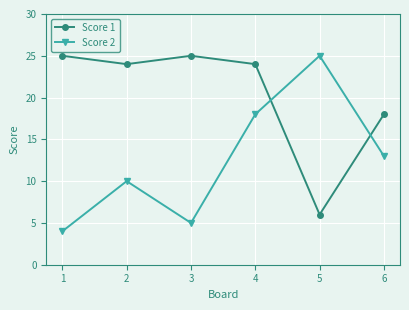

Which category has the lowest value in the Score 1 series?

5